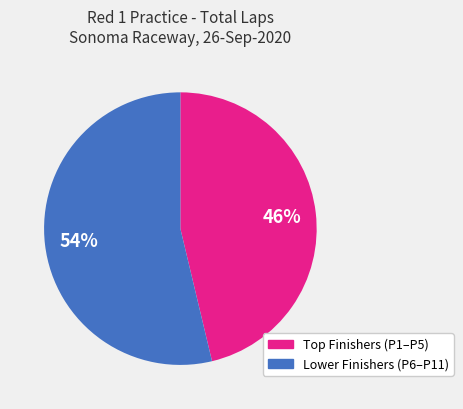

Count the number of slices in the pie.

2